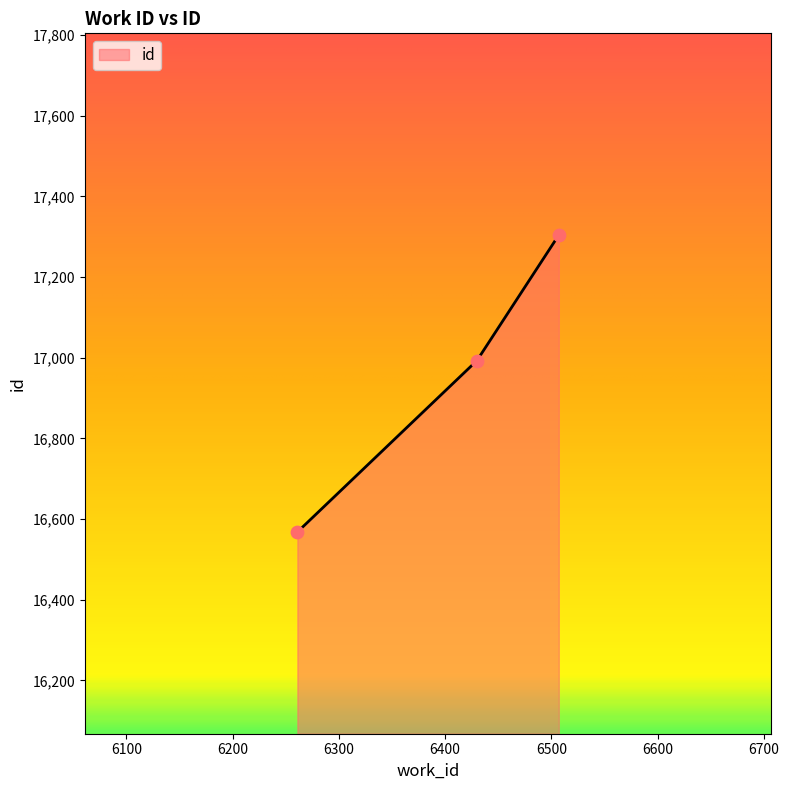

What is the sum of all values?

50865